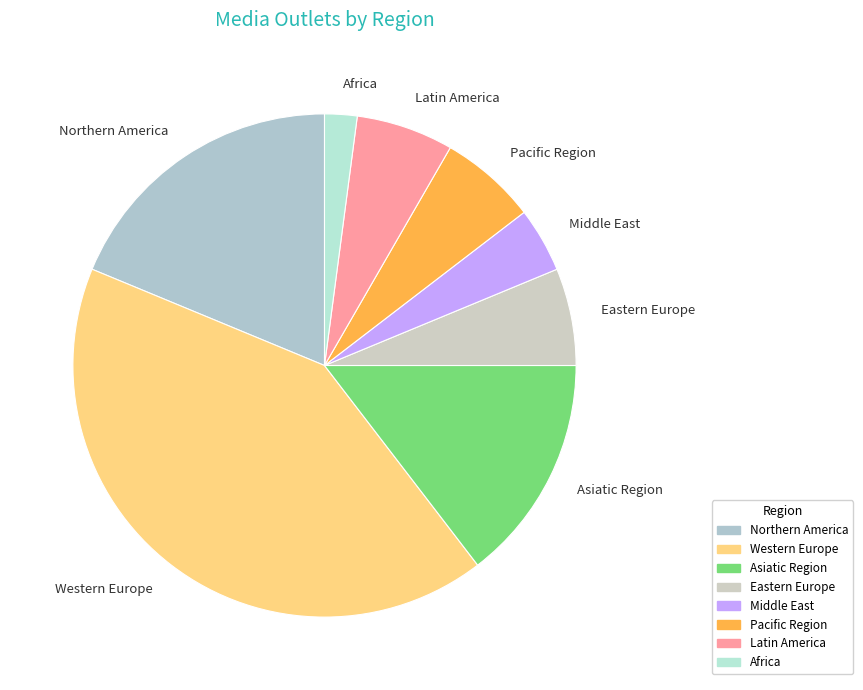

True or false: Western Europe accounts for 36% of the total.

False